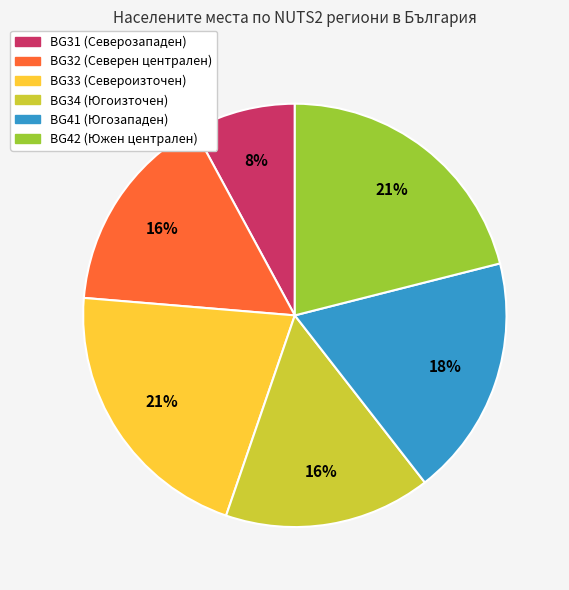

How many slices are in this pie chart?

6